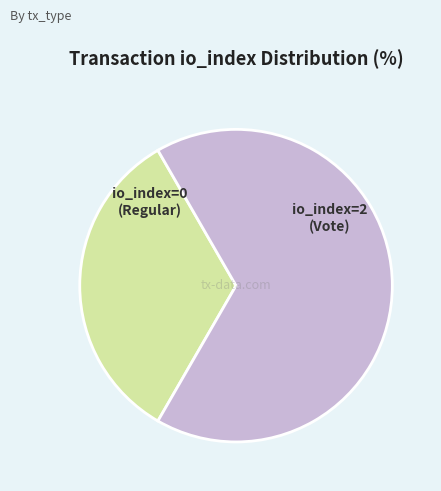

Does any single category account for the majority?

Yes